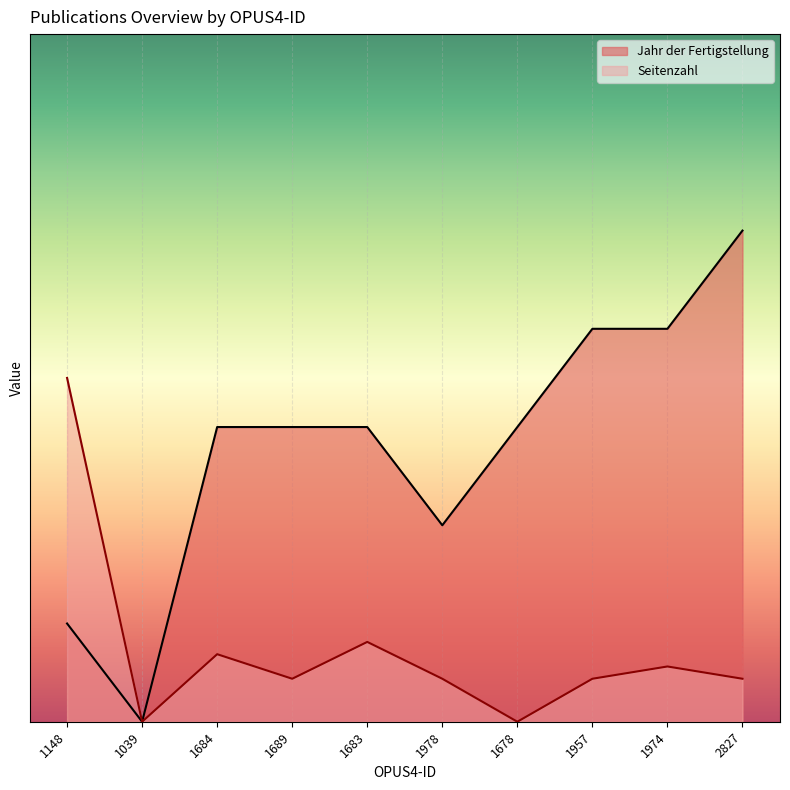

True or false: Seitenzahl and Jahr der Fertigstellung intersect in this chart.

False